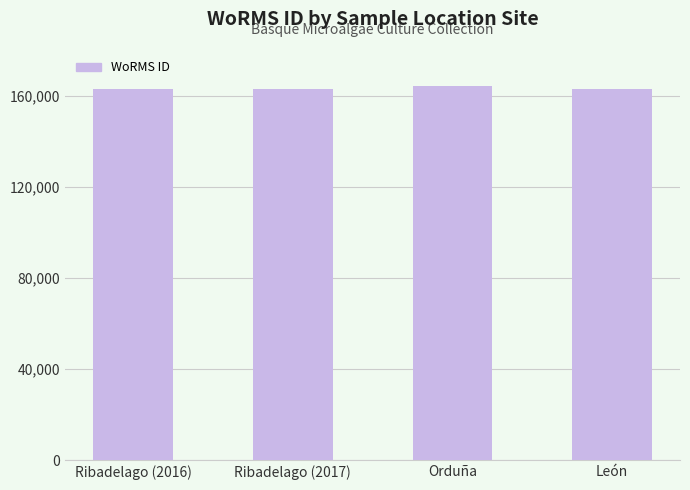

Approximately how many times larger is the value at Orduña compared to Ribadelago (2017)?

1.0